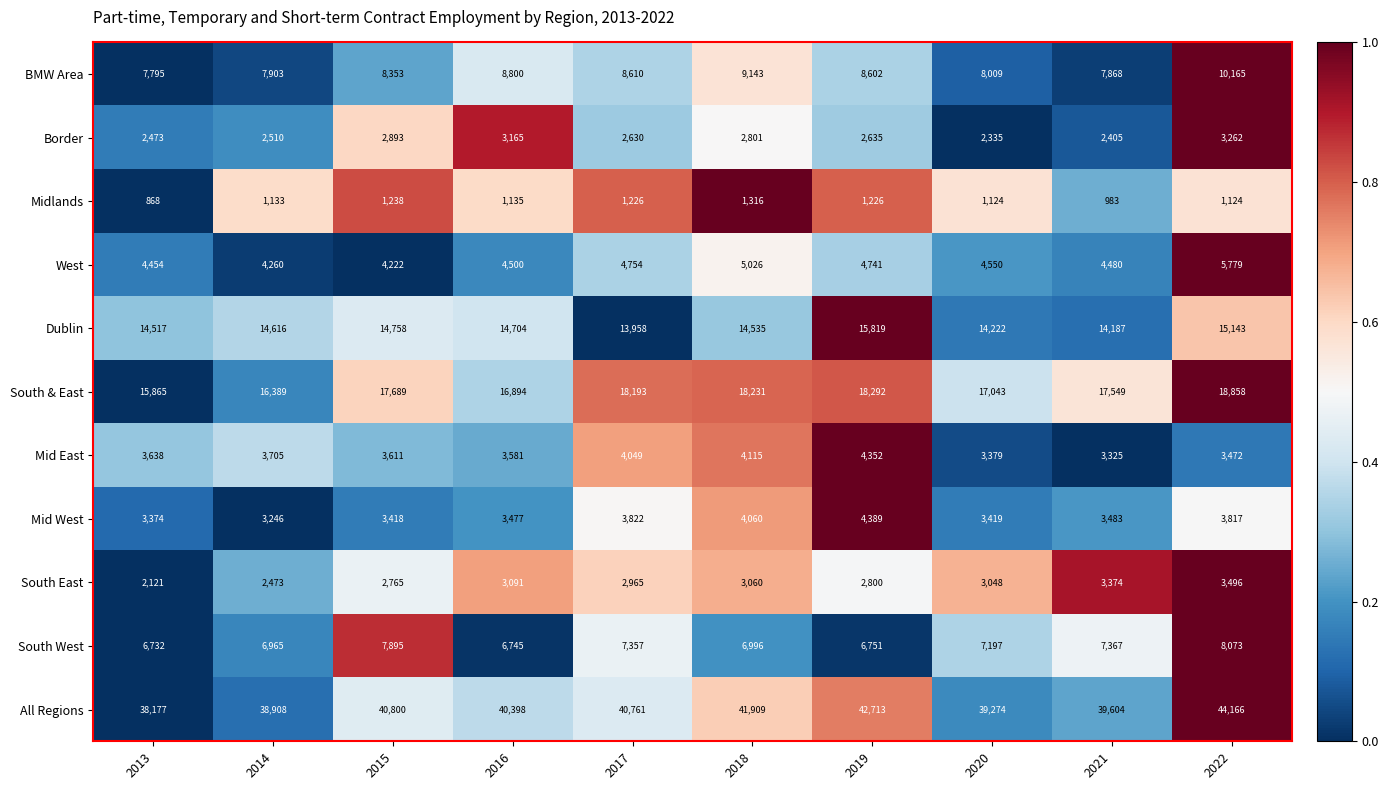

What is the difference between the maximum and minimum values in the West series?

1557